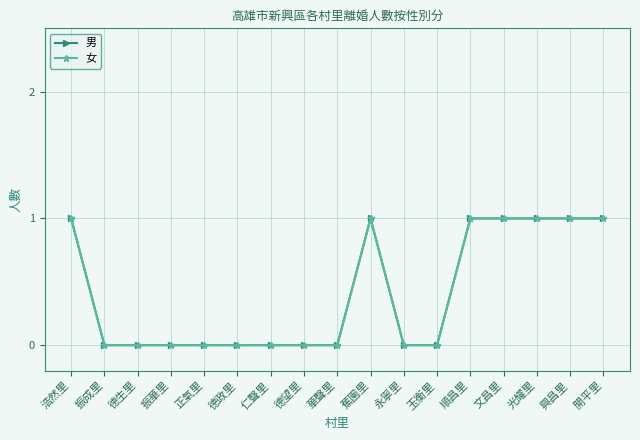

Is the value of 男 at 振成里 greater than the value of 女 at 德政里?

No